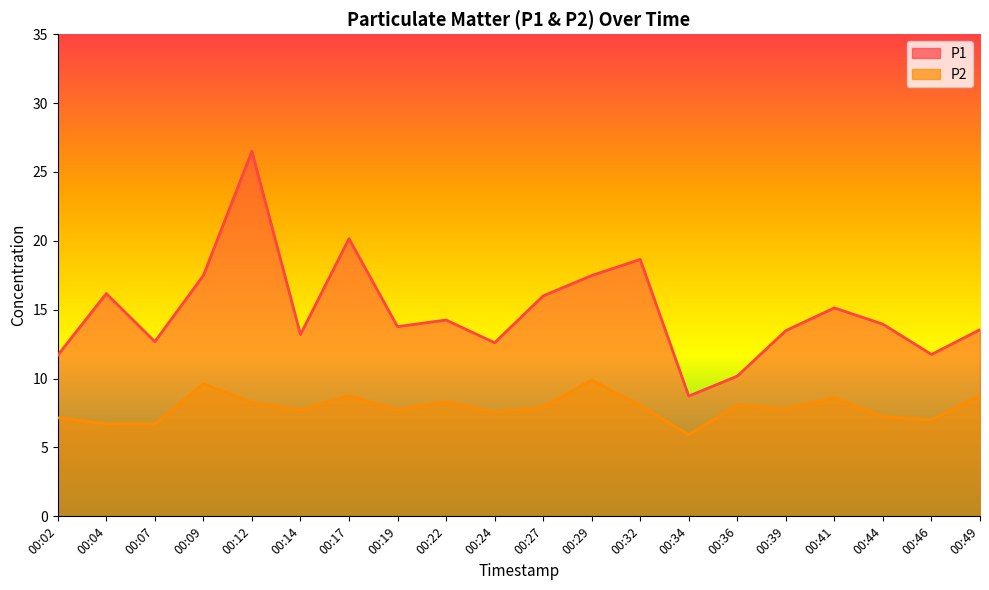

Rank the categories by P2 value from lowest to highest.

00:34, 00:07, 00:04, 00:46, 00:02, 00:44, 00:24, 00:14, 00:19, 00:39, 00:27, 00:32, 00:36, 00:12, 00:22, 00:41, 00:17, 00:49, 00:09, 00:29